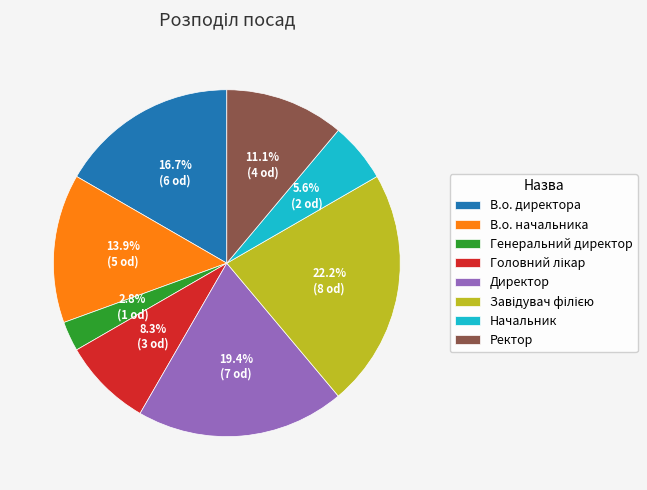

Between В.о. начальника and Директор, which is larger?

Директор